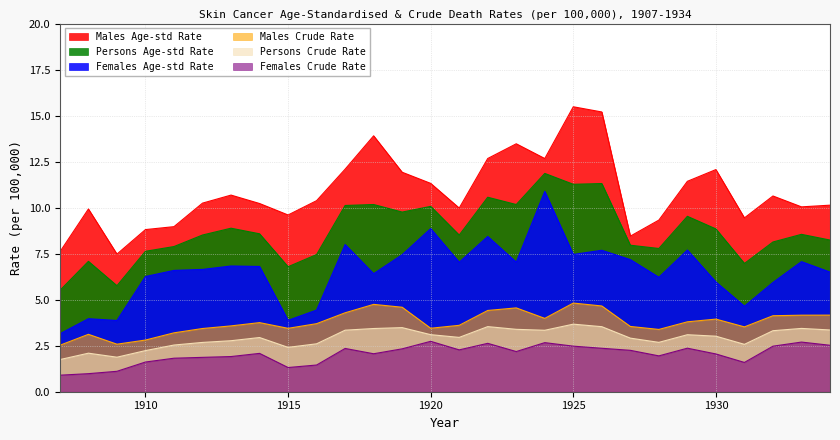

Is the value of Females Crude Rate at 1915 greater than the value of Females Age-std Rate at 1926?

No